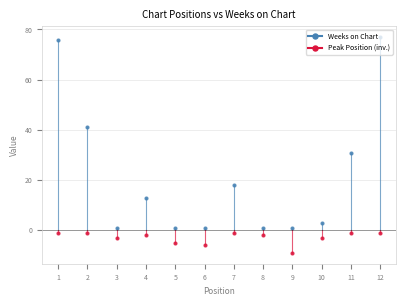

How many lines are shown in the chart?

2